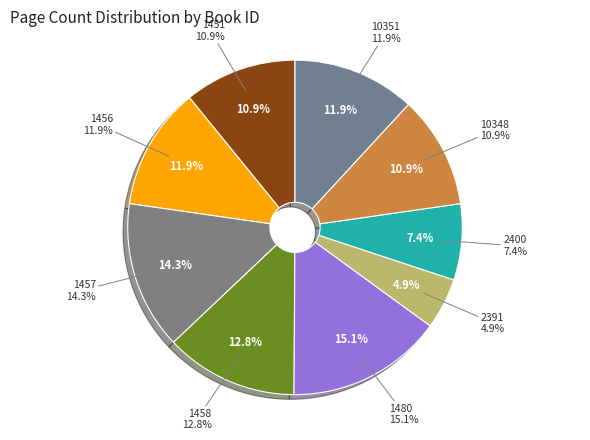

Does any single category account for the majority?

No